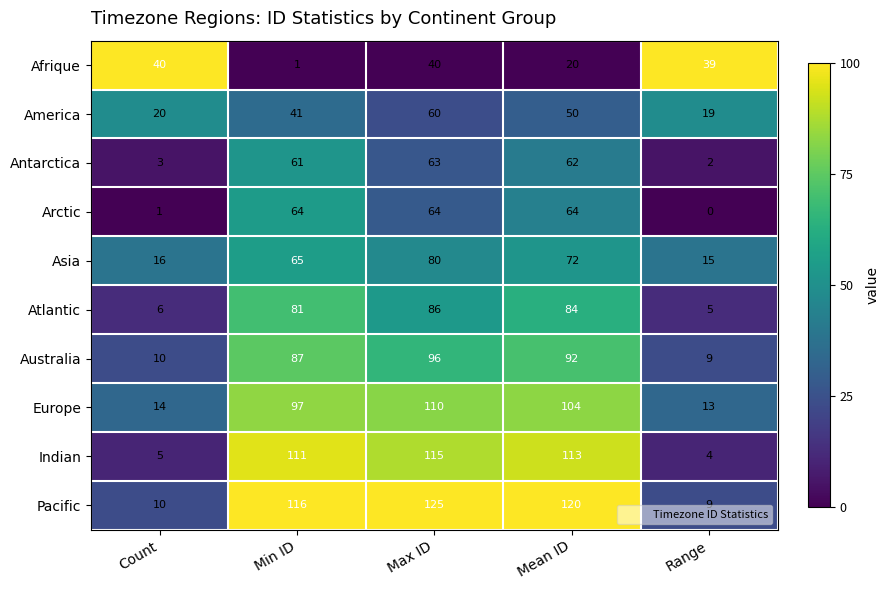

Where is Asia nearest to the value 47?

Min ID